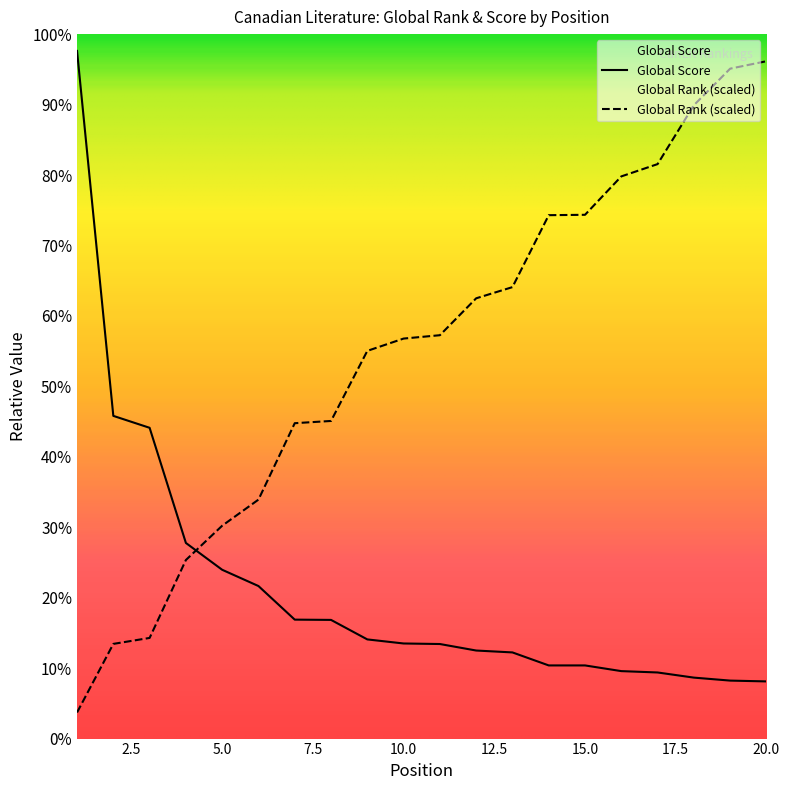

Rank the categories by Global Rank value from highest to lowest.

20, 19, 18, 17, 16, 15, 14, 13, 12, 11, 10, 9, 8, 7, 6, 5, 4, 3, 2, 1